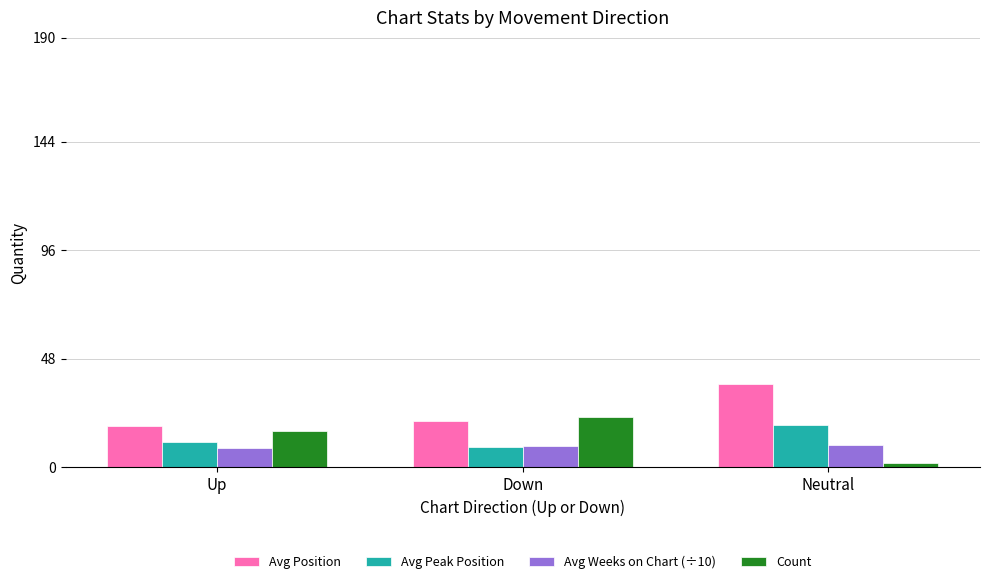

What is the sum of all Avg Weeks on Chart (÷10) values?

27.4